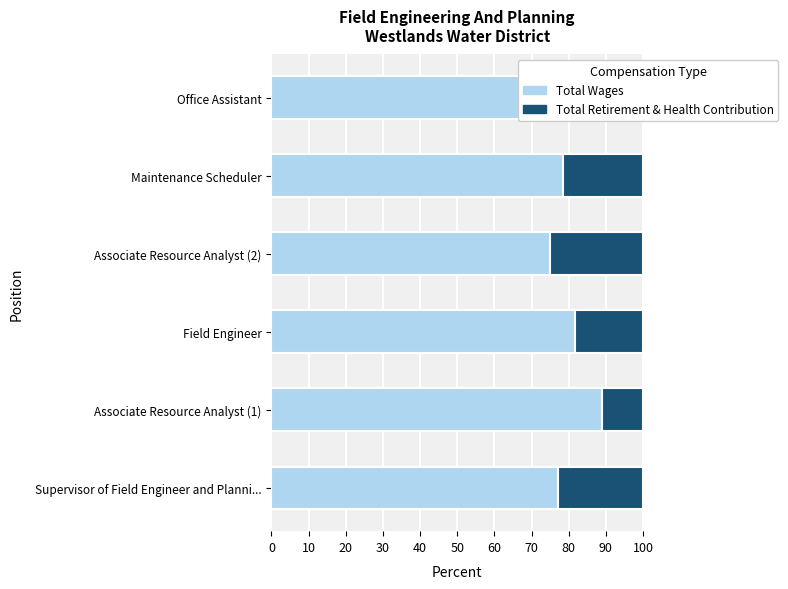

What is the average value of the Total Wages series?

80.2